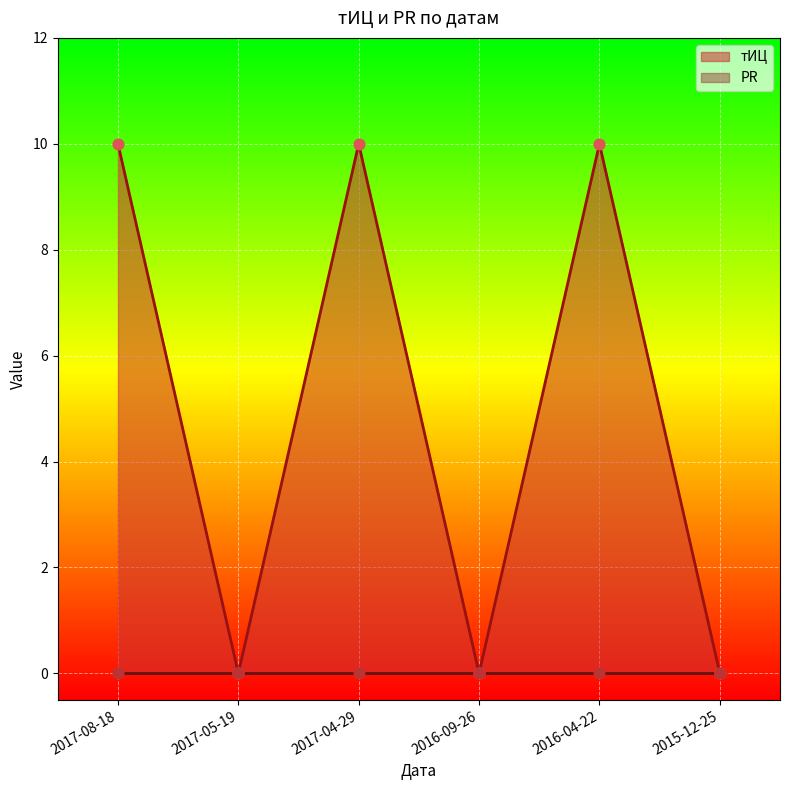

Between 2017-08-18 and 2017-05-19, which is larger?

2017-08-18